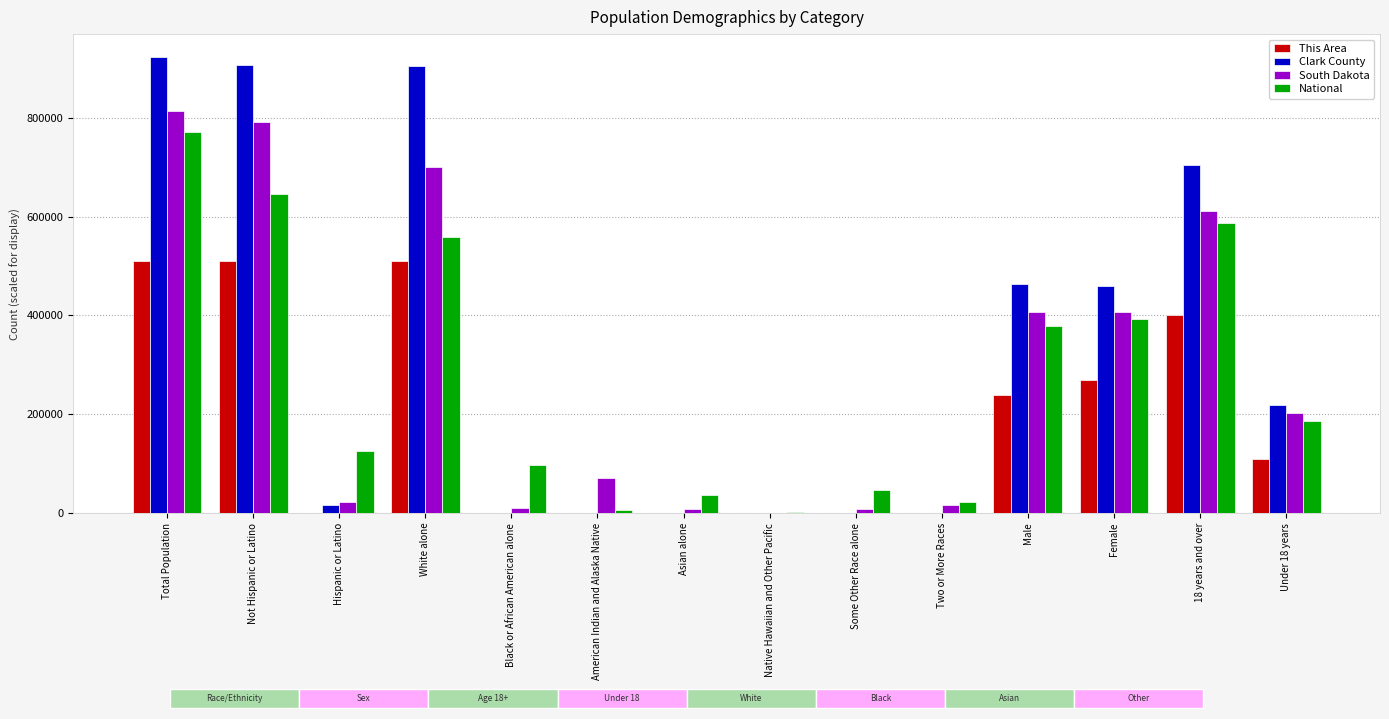

Read the South Dakota value at 18 years and over.

611383.0